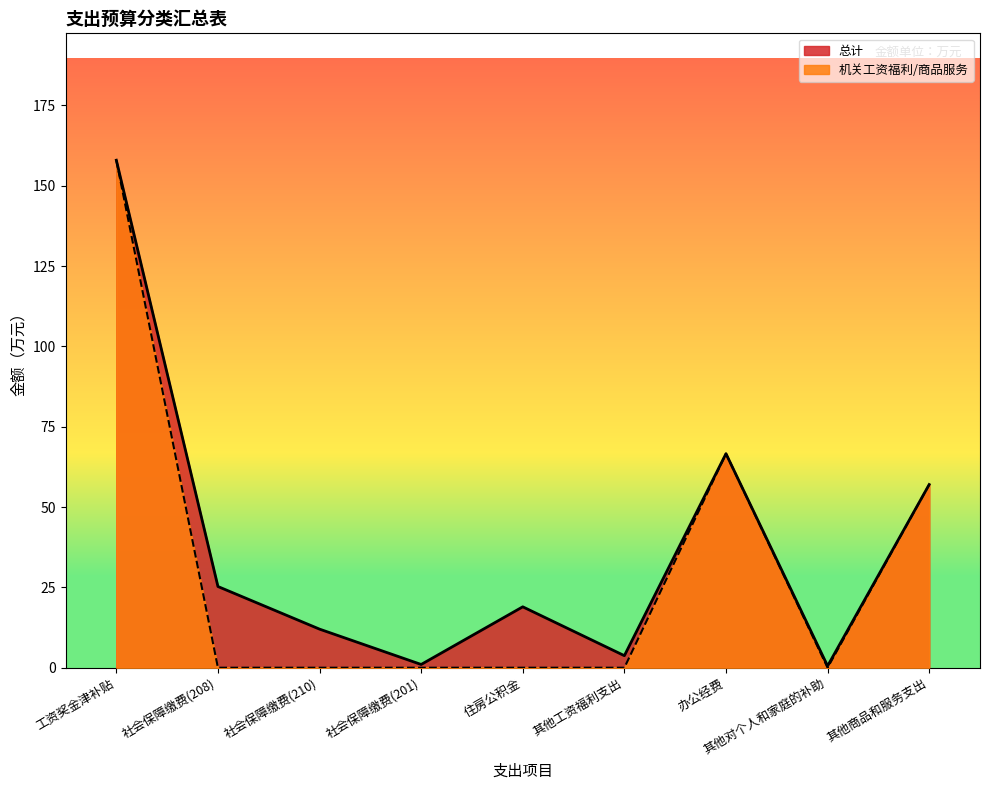

True or false: 总计 and 机关工资福利/商品服务 intersect in this chart.

False